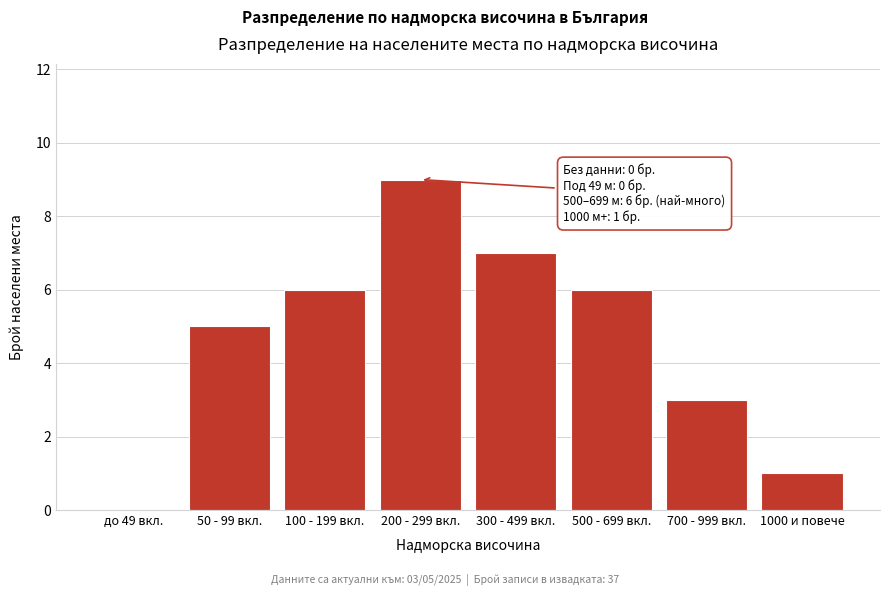

Reading right to left, extract all data points from this chart.

1000 и повече=1	700 - 999 вкл.=3	500 - 699 вкл.=6	300 - 499 вкл.=7	200 - 299 вкл.=9	100 - 199 вкл.=6	50 - 99 вкл.=5	до 49 вкл.=0